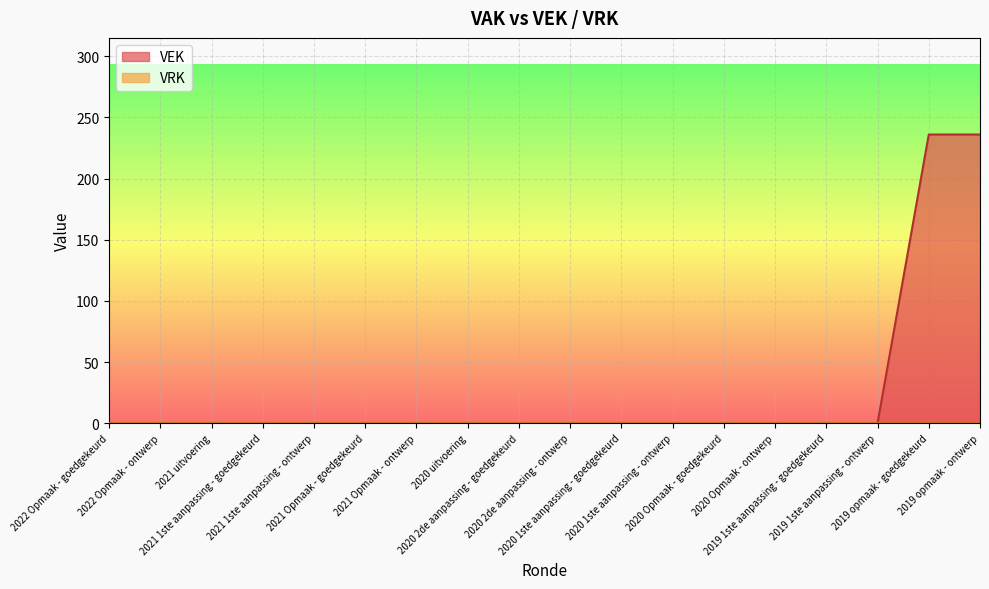

True or false: the data has more than 2 interior local peaks.

False